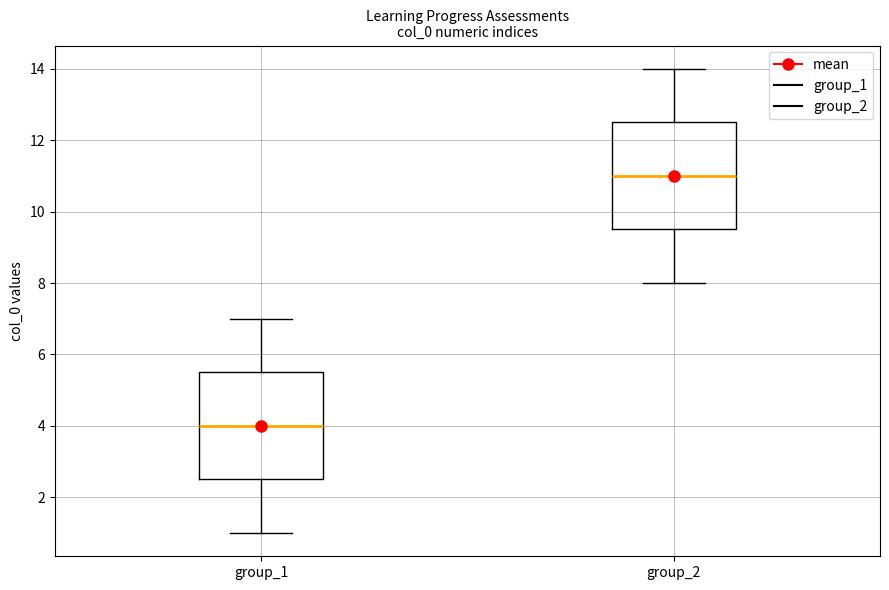

Reading left to right, read every box against the y-axis: the position of its median line, the range the box covers, and the ends of its whiskers. The values are not printed on the chart, so give them approximately, as read against the axis.

group_1: median 4.0, box 2.6 to 5.6, whiskers 1.0 to 7.0
group_2: median 11.0, box 9.6 to 12.6, whiskers 8.0 to 14.0